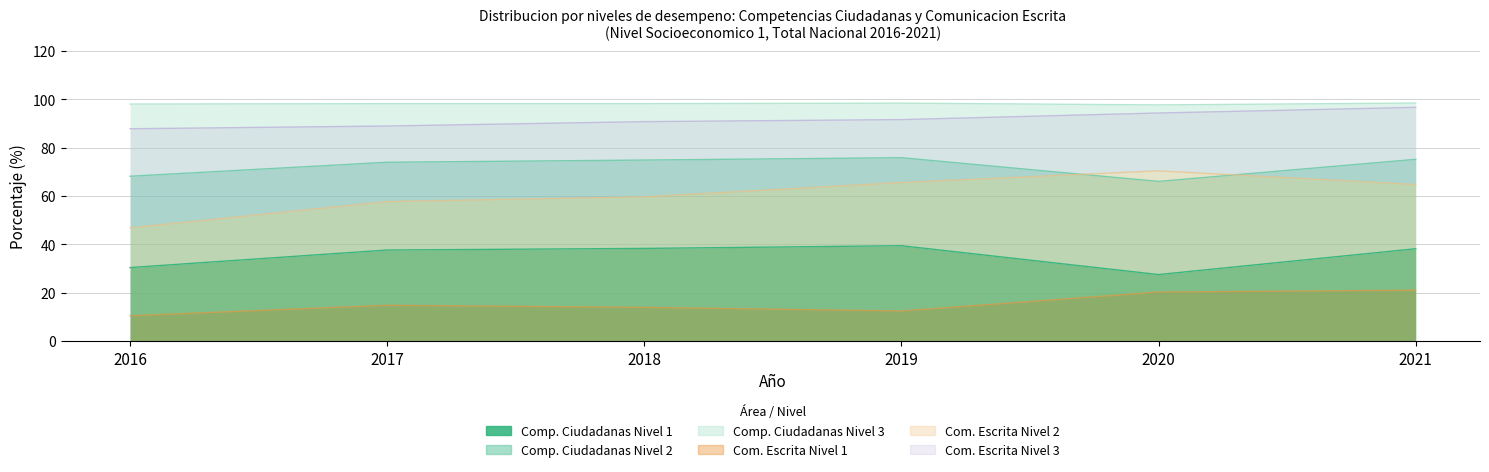

Does the chart display data point markers on the line(s)?

No